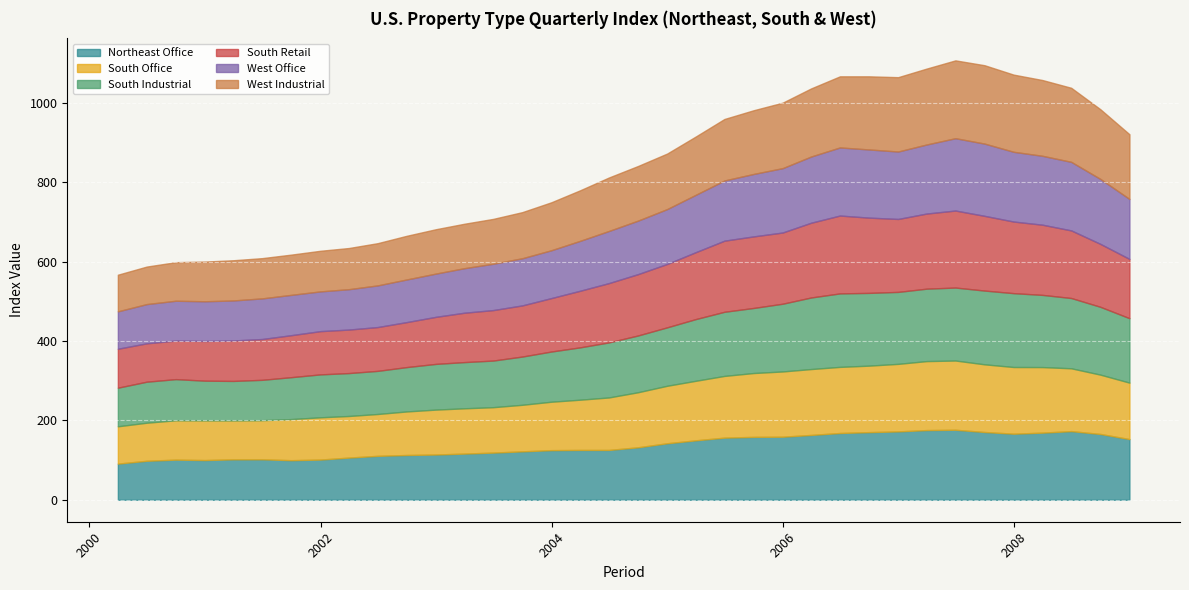

What is the label of the 16th point from the right?

2005-03-31